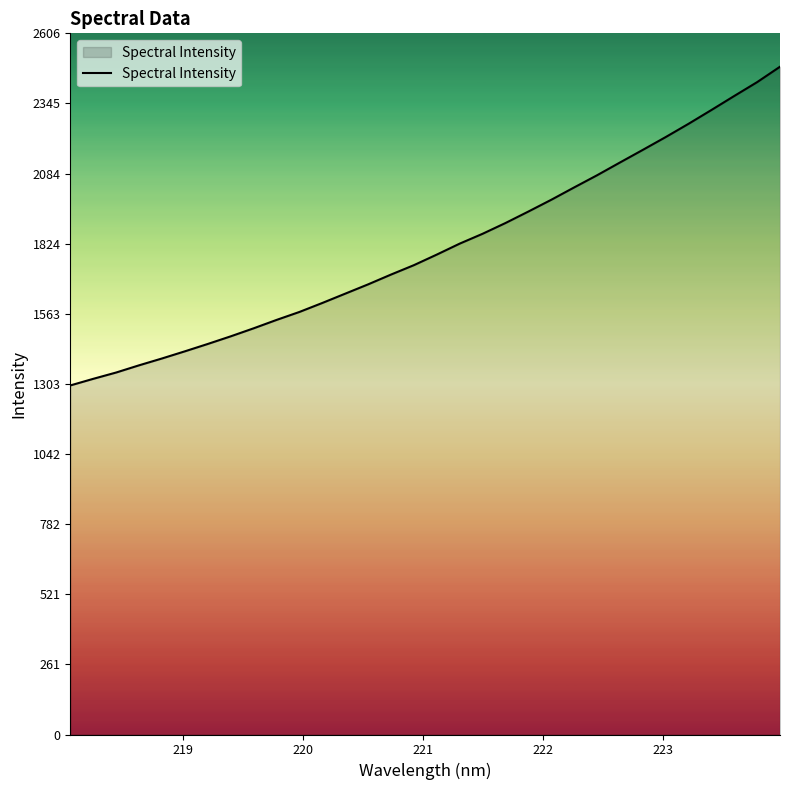

What is the difference between the maximum and minimum values?

1184.4